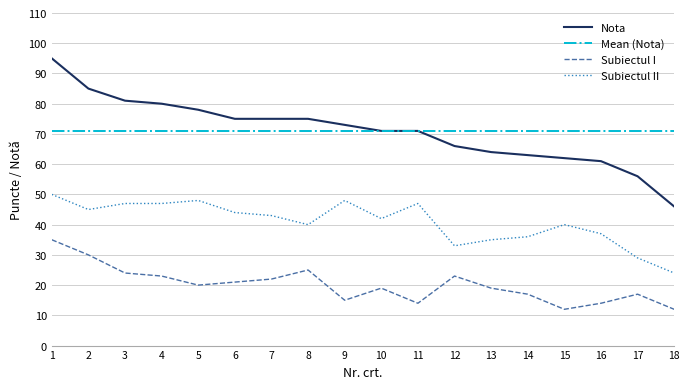

Which series has the largest total across all categories?

Nota